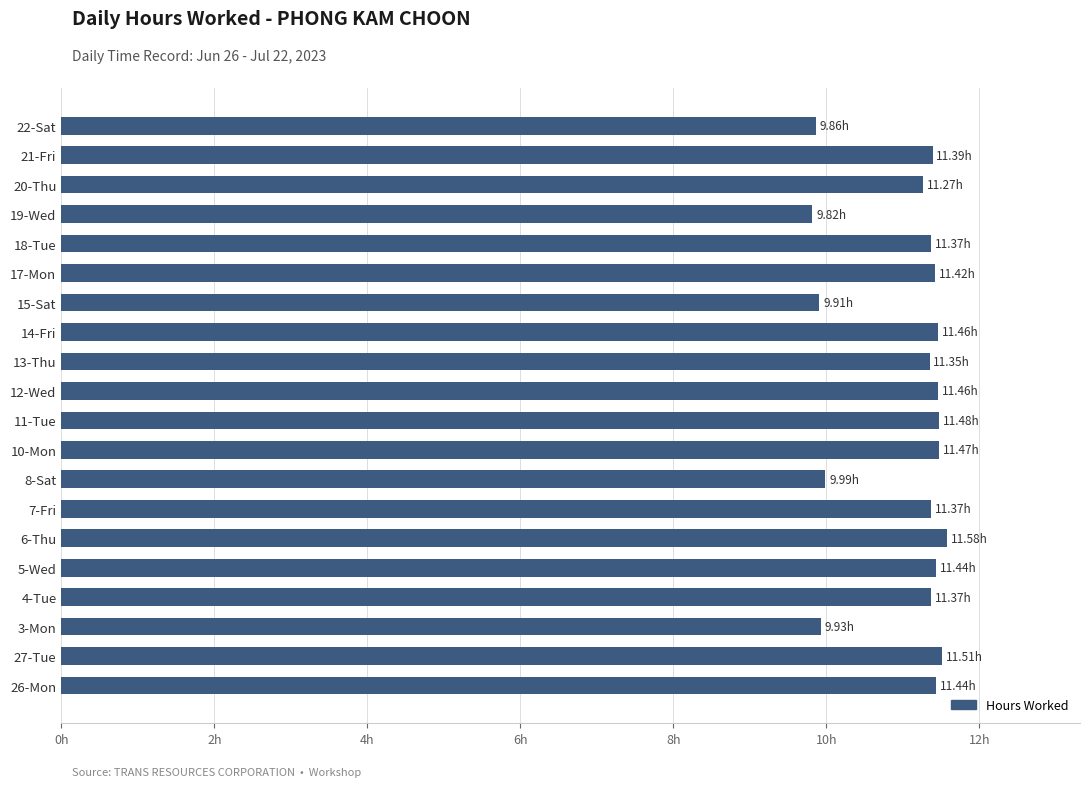

What is the average value?

11.0